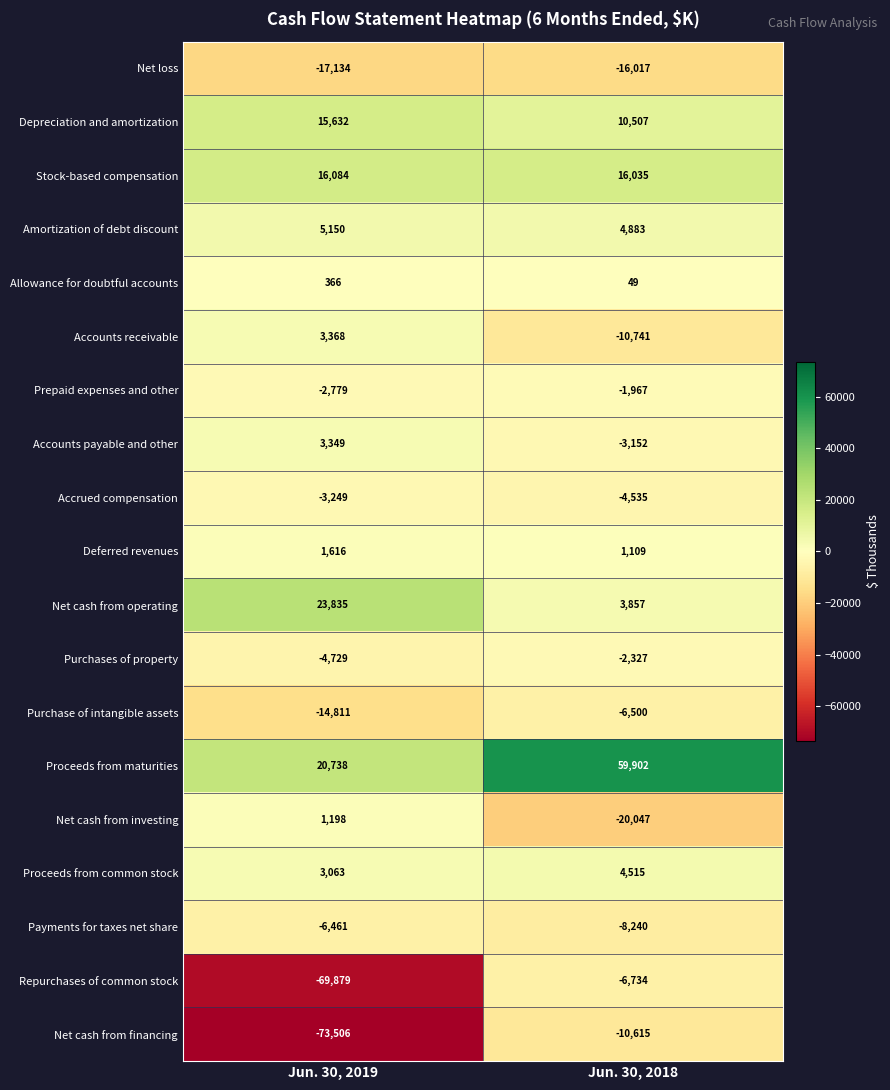

At which label is Stock-based compensation closest to 16059?

Jun. 30, 2018